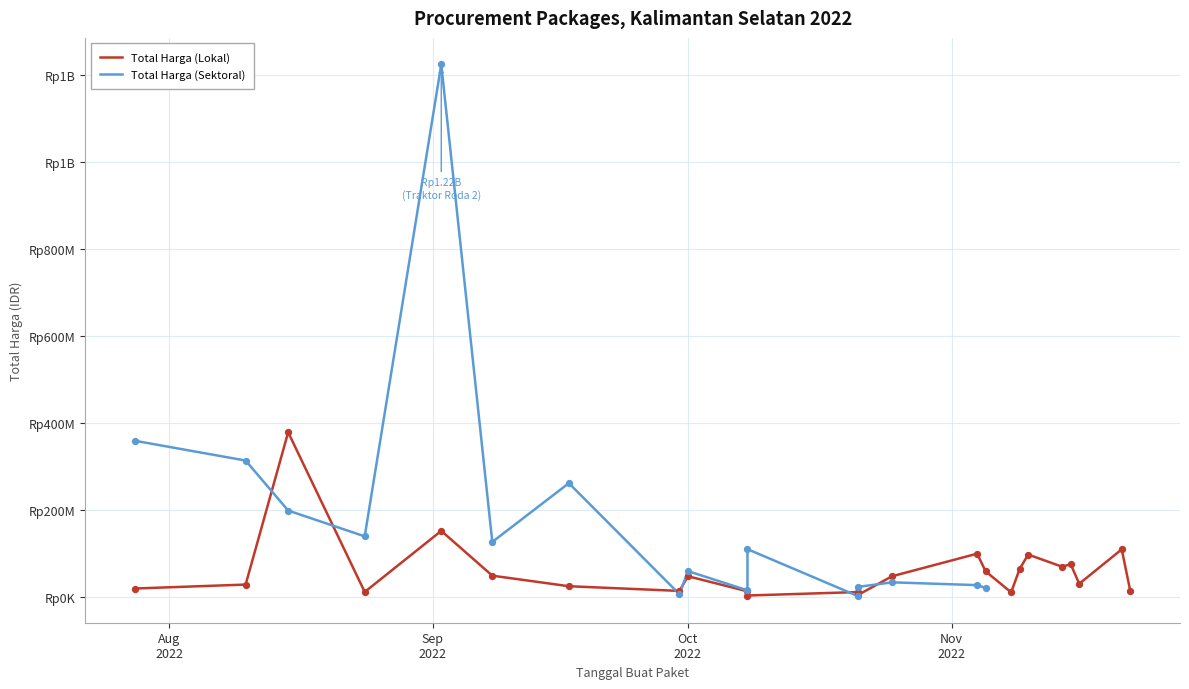

What is the ratio of the value at 2022-11-04 to the value at 2022-10-08?

26.1